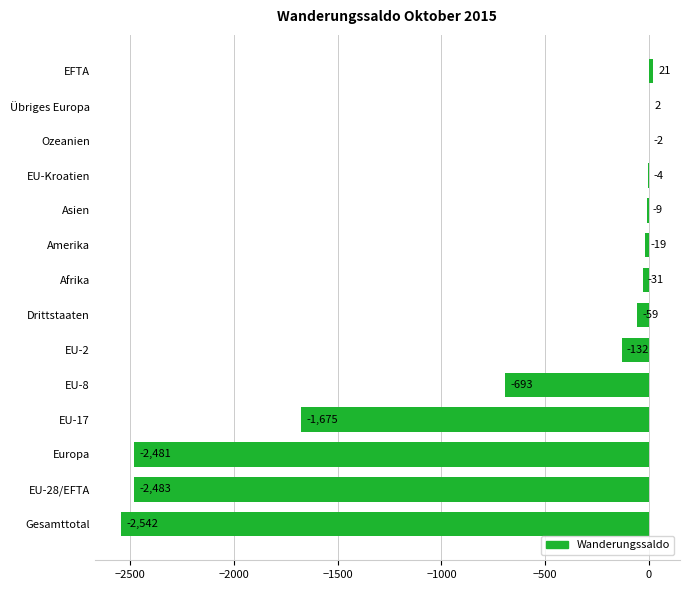

Between Gesamttotal and EU-2, which is larger?

EU-2